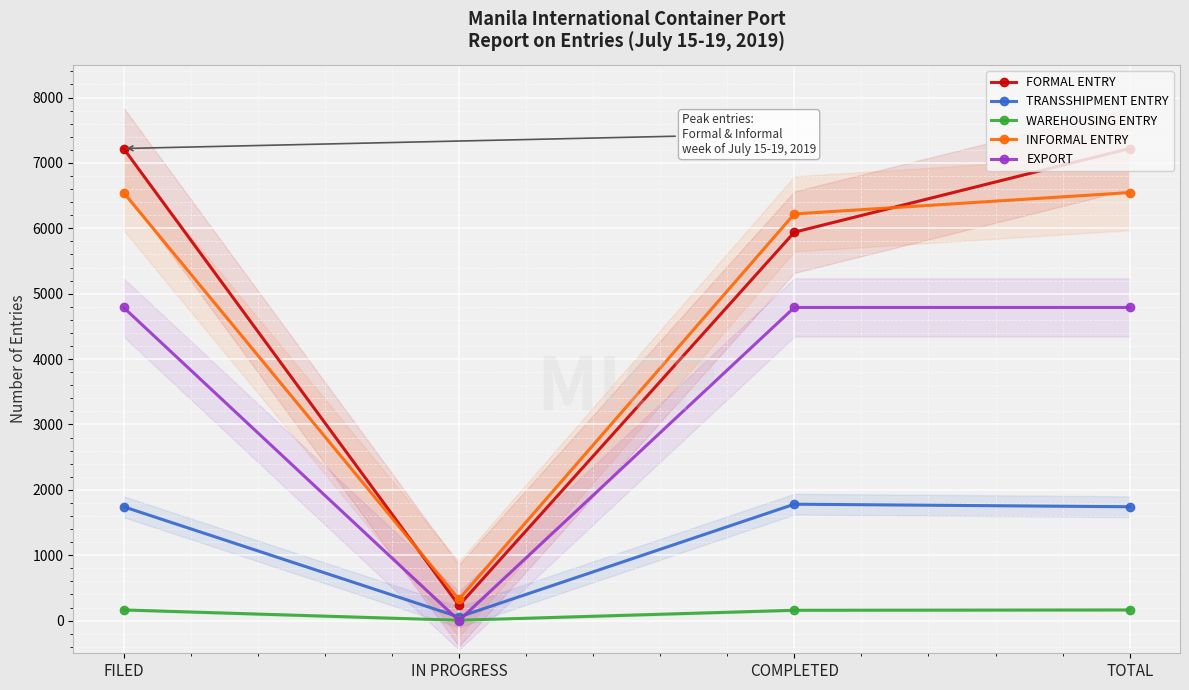

What is the total value across all series at COMPLETED?

18886